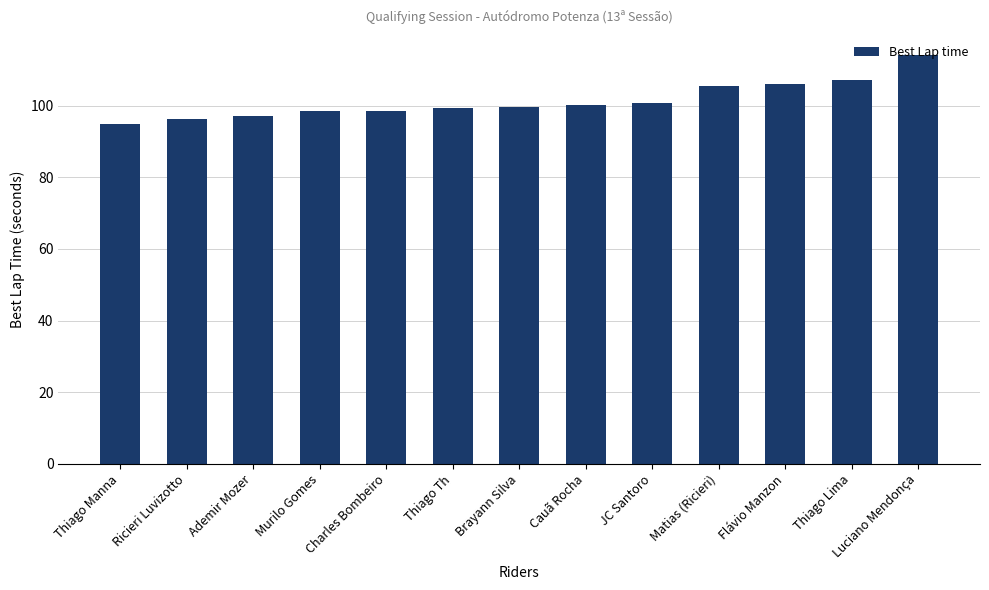

What position from the right is Matias (Ricieri)?

4